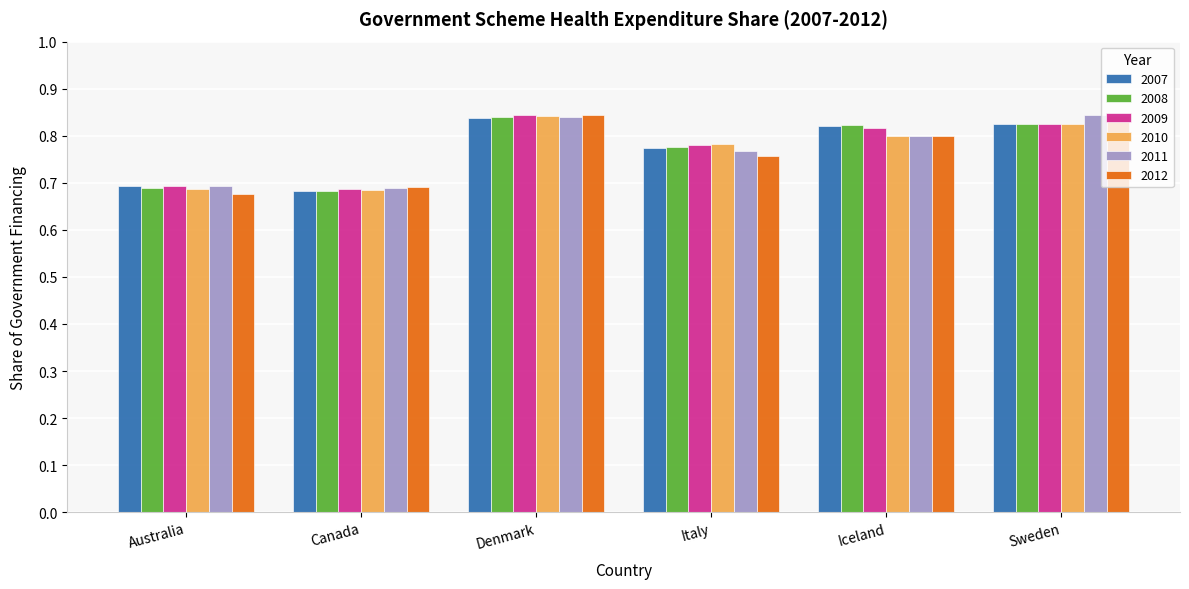

What is the difference between the maximum and minimum values in the 2008 series?

0.2